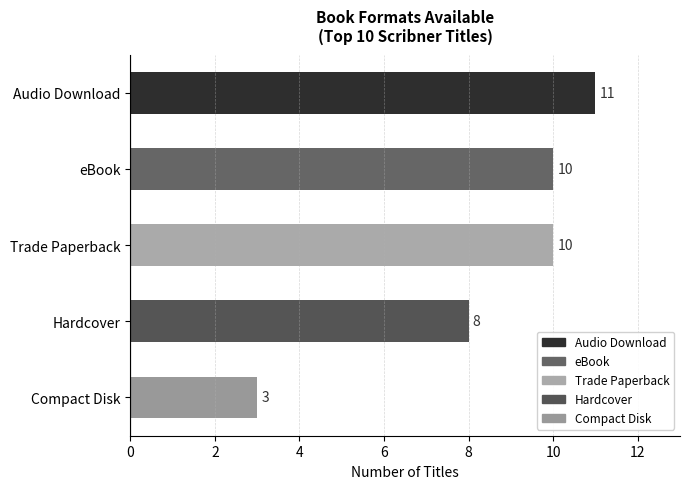

Is it true that the value at Audio Download is 11?

True